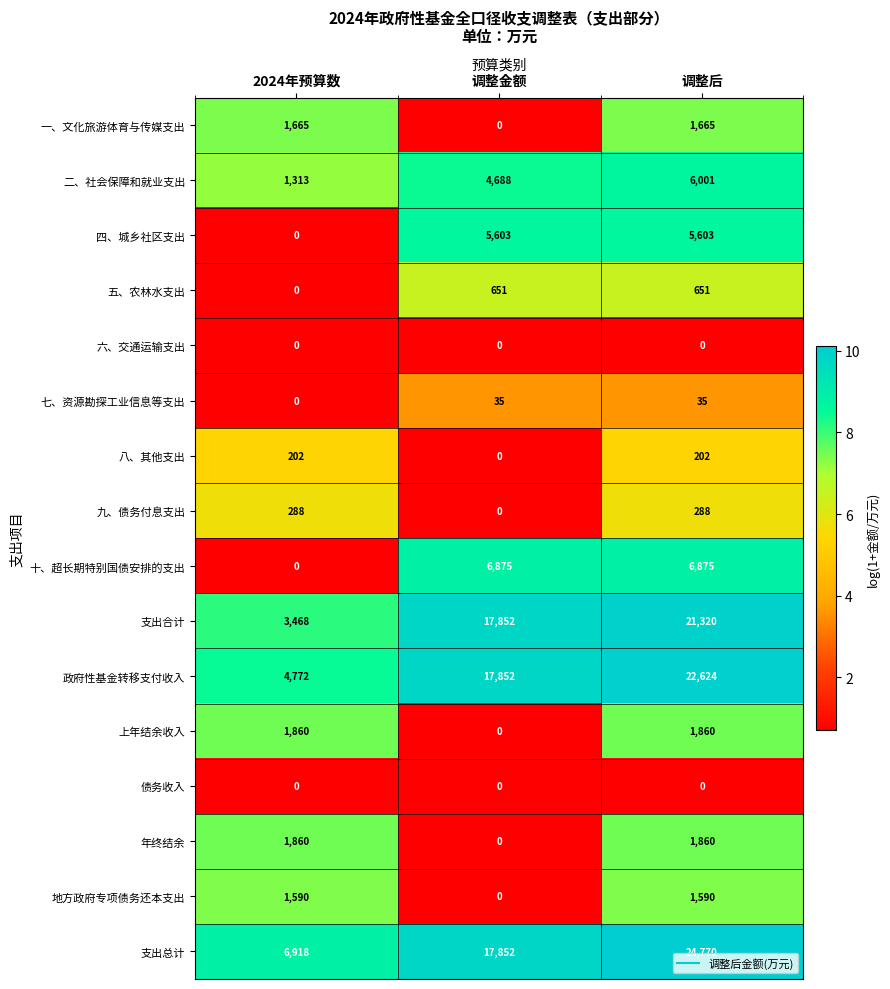

The 十、超长期特别国债安排的支出 series shows 6875 at 调整金额. True or false?

True